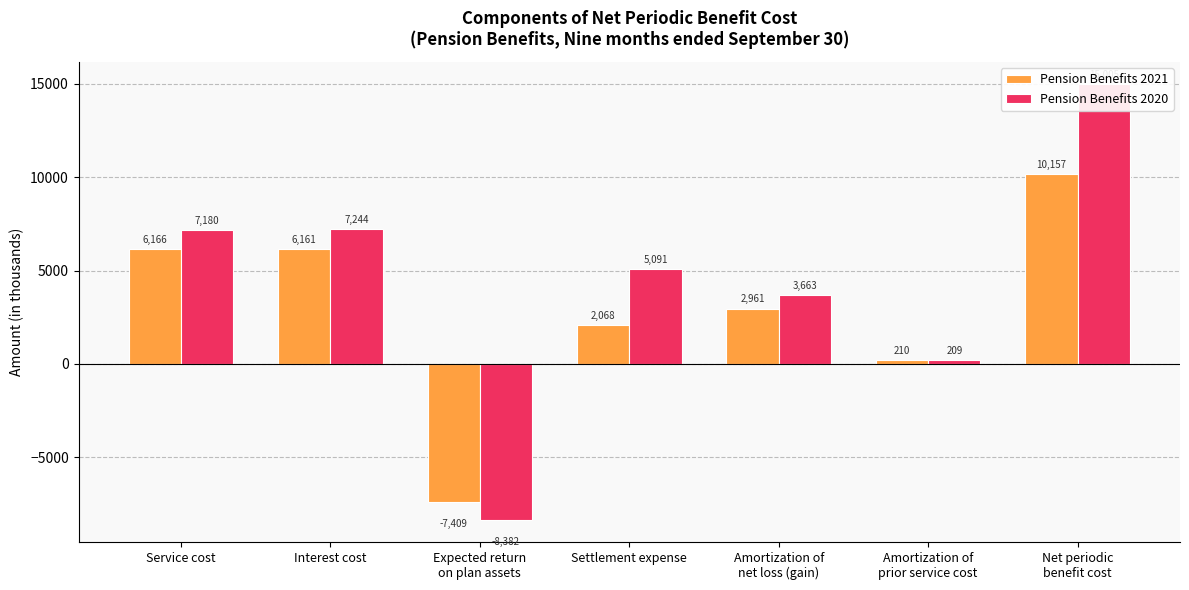

How many values in the Pension Benefits 2020 series exceed 5091?

3